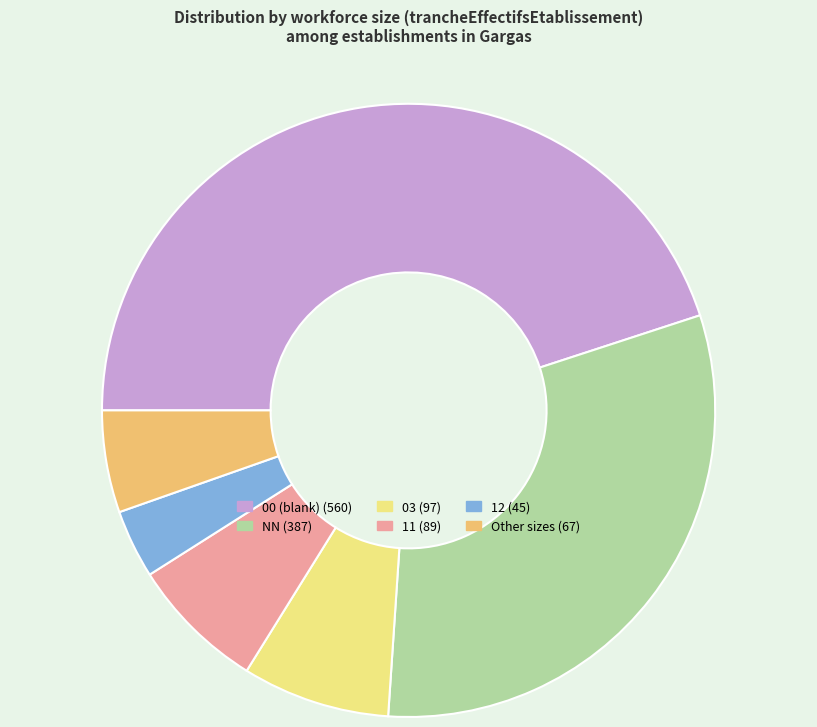

Is there any slice that represents more than half of the pie?

No